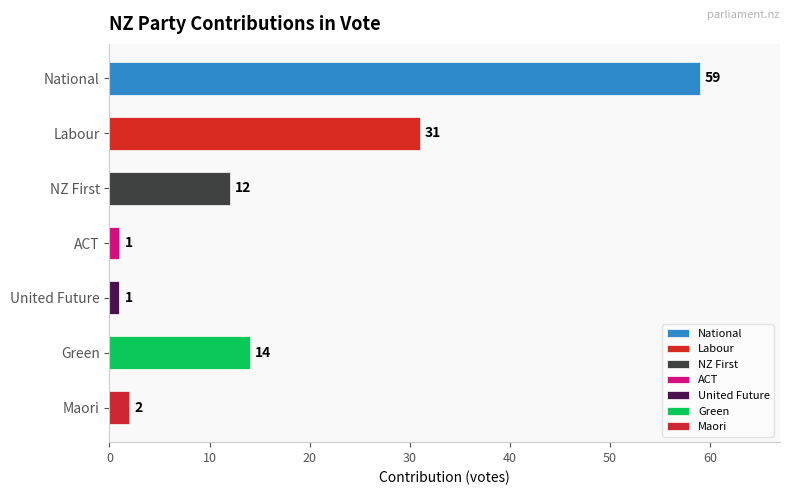

At which label is the value closest to 30?

Labour